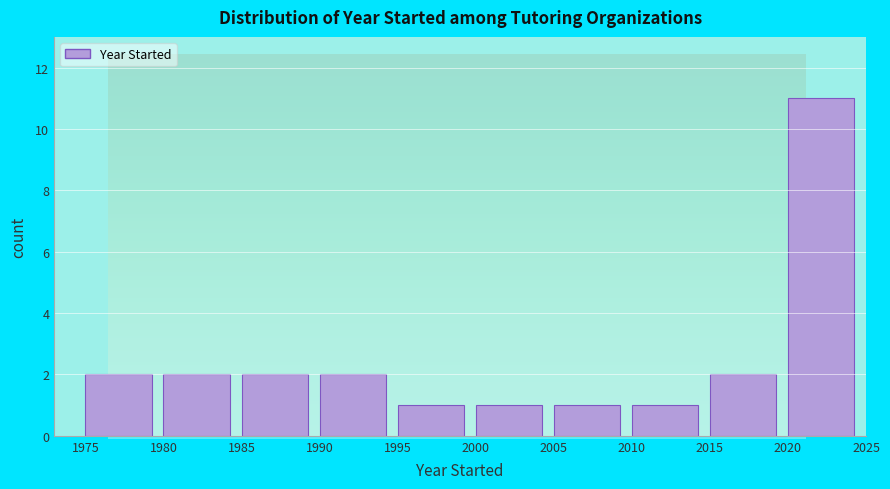

What is the height of the bar covering 1990 to 1995 on the x-axis? The values are not printed on the chart, so give them approximately, as read against the axis.

2